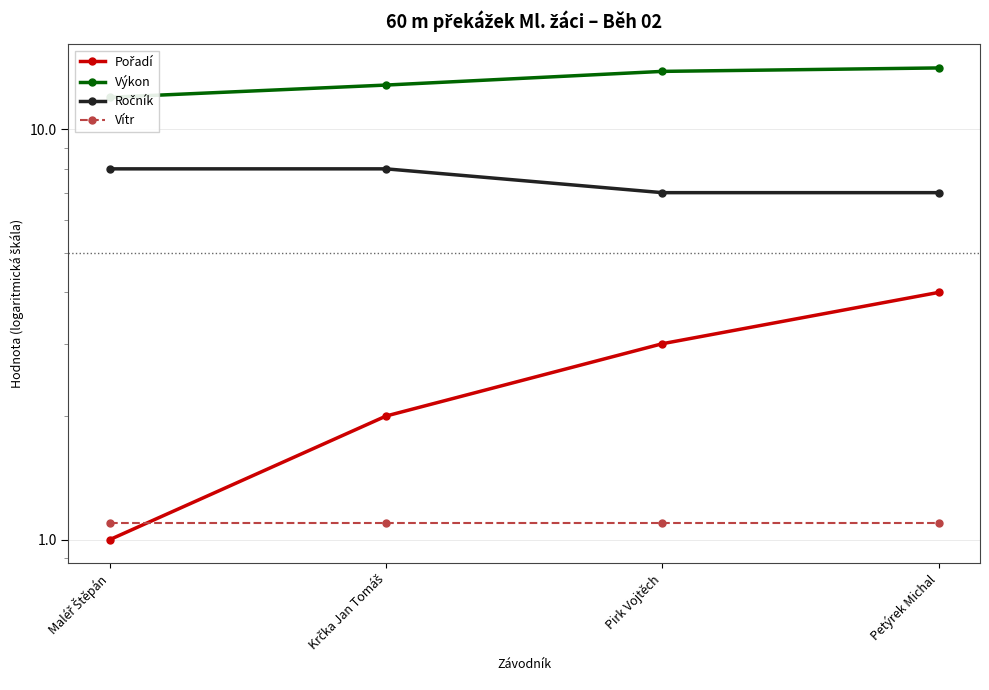

Rank the categories by Výkon value from highest to lowest.

Petýrek Michal, Pirk Vojtěch, Krčka Jan Tomáš, Maléř Štěpán